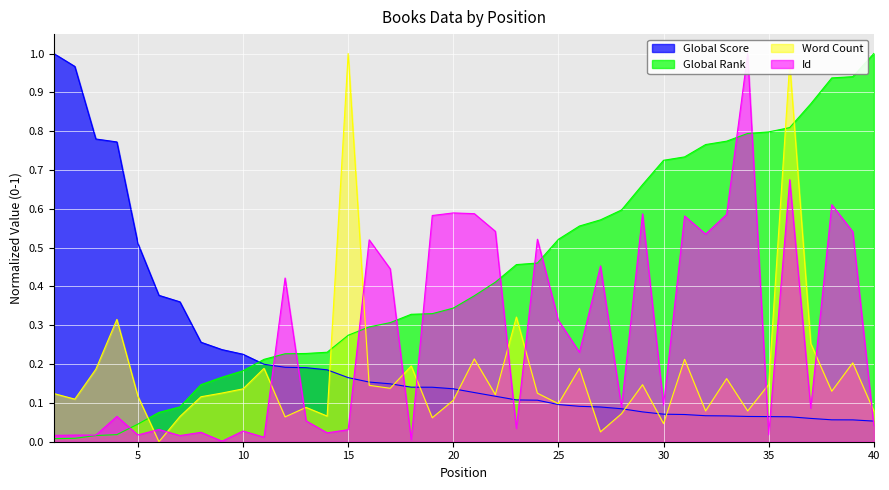

List the series in order of their peak value, lowest first.

Global Score, Global Rank, Word Count, Id